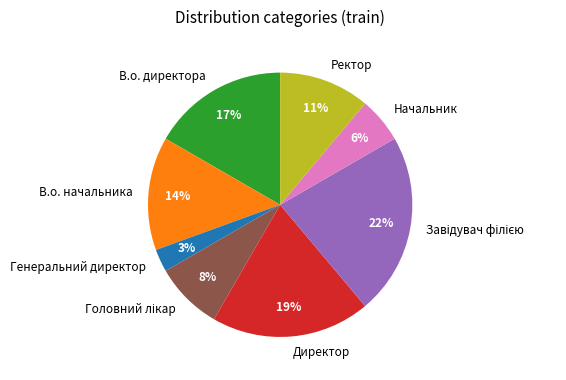

To the nearest percent, what is the difference between the В.о. начальника and Генеральний директор slice percentages?

11%